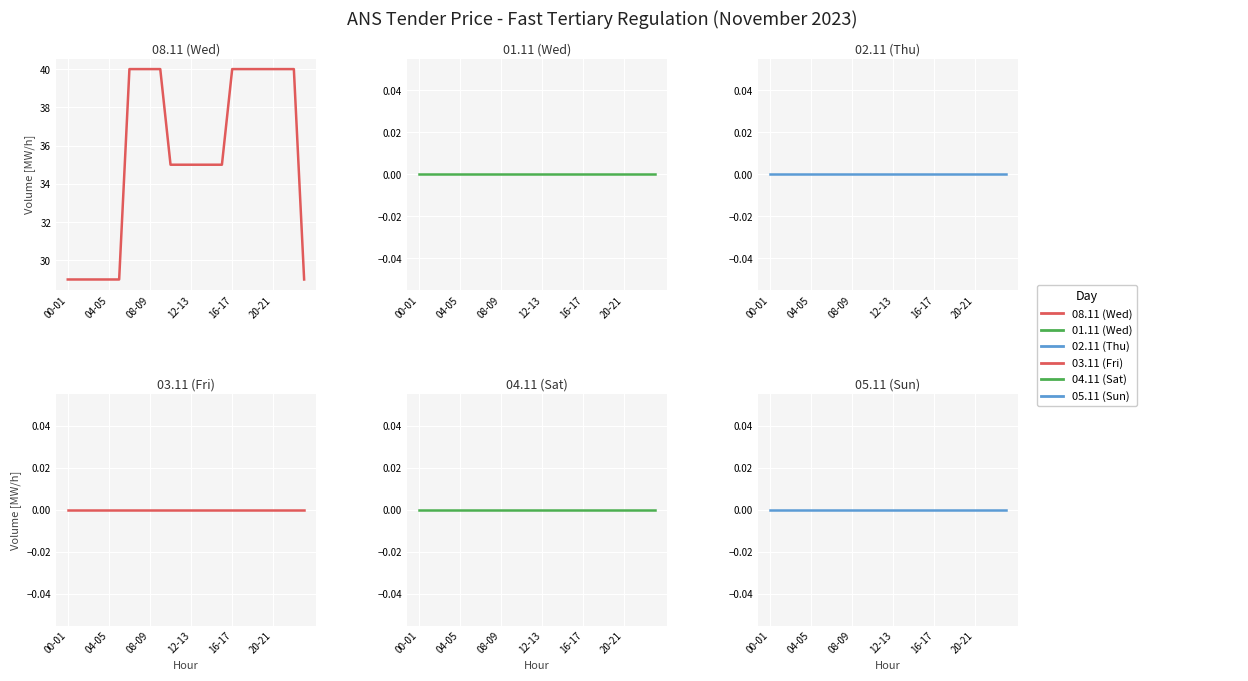

True or false: 03.11 (Fri) and 04.11 (Sat) cross at least once.

False